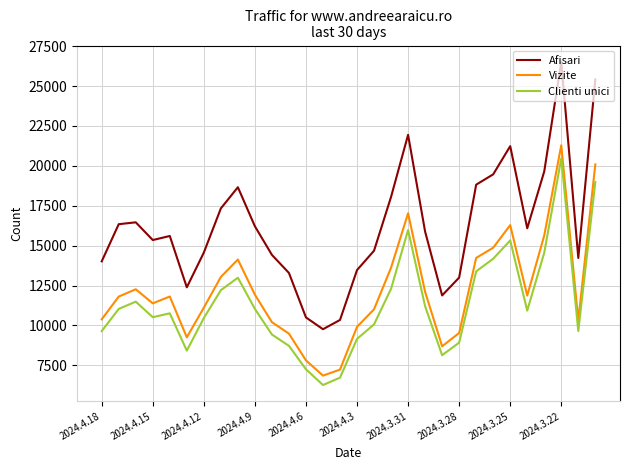

What is the lowest value of the Clienti unici series?

6269